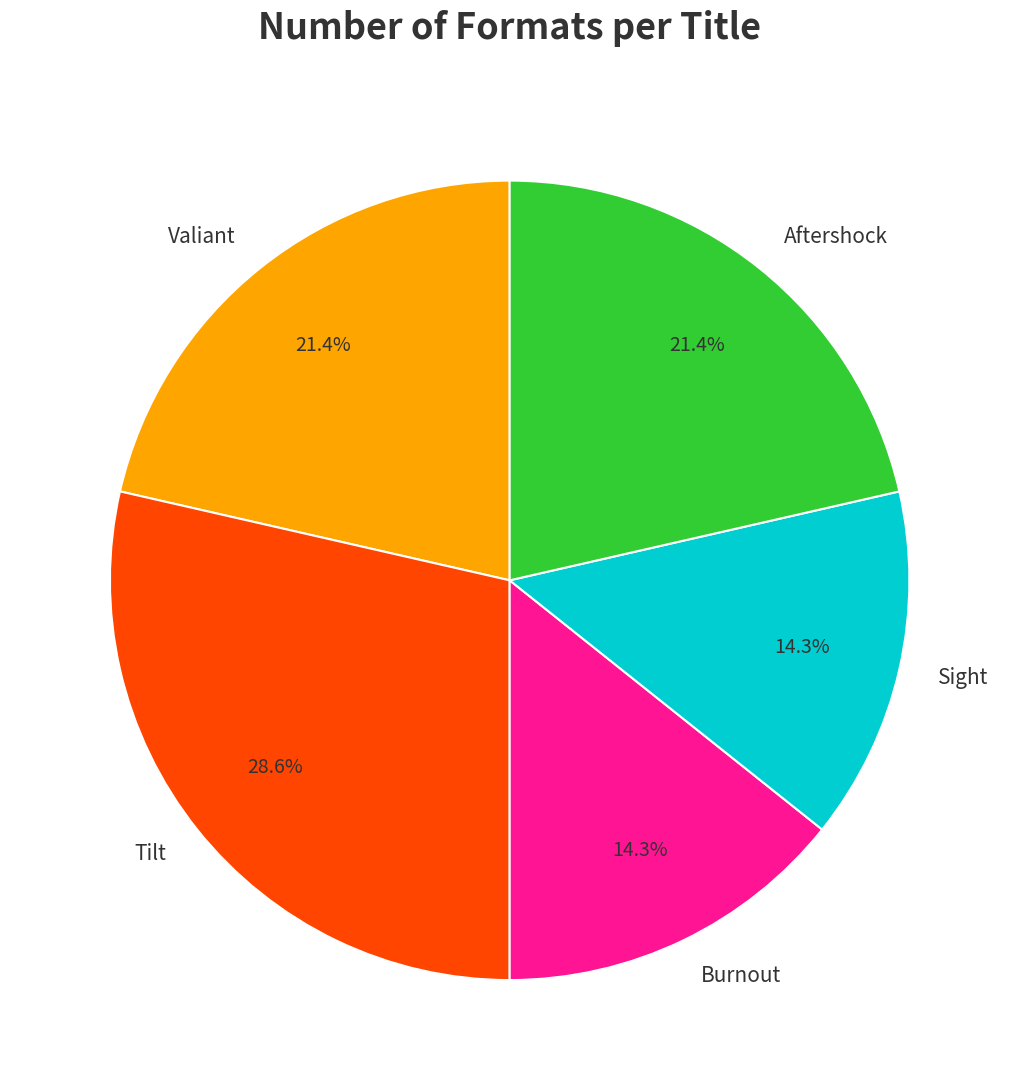

Is it true that Aftershock is 21% of the pie?

True